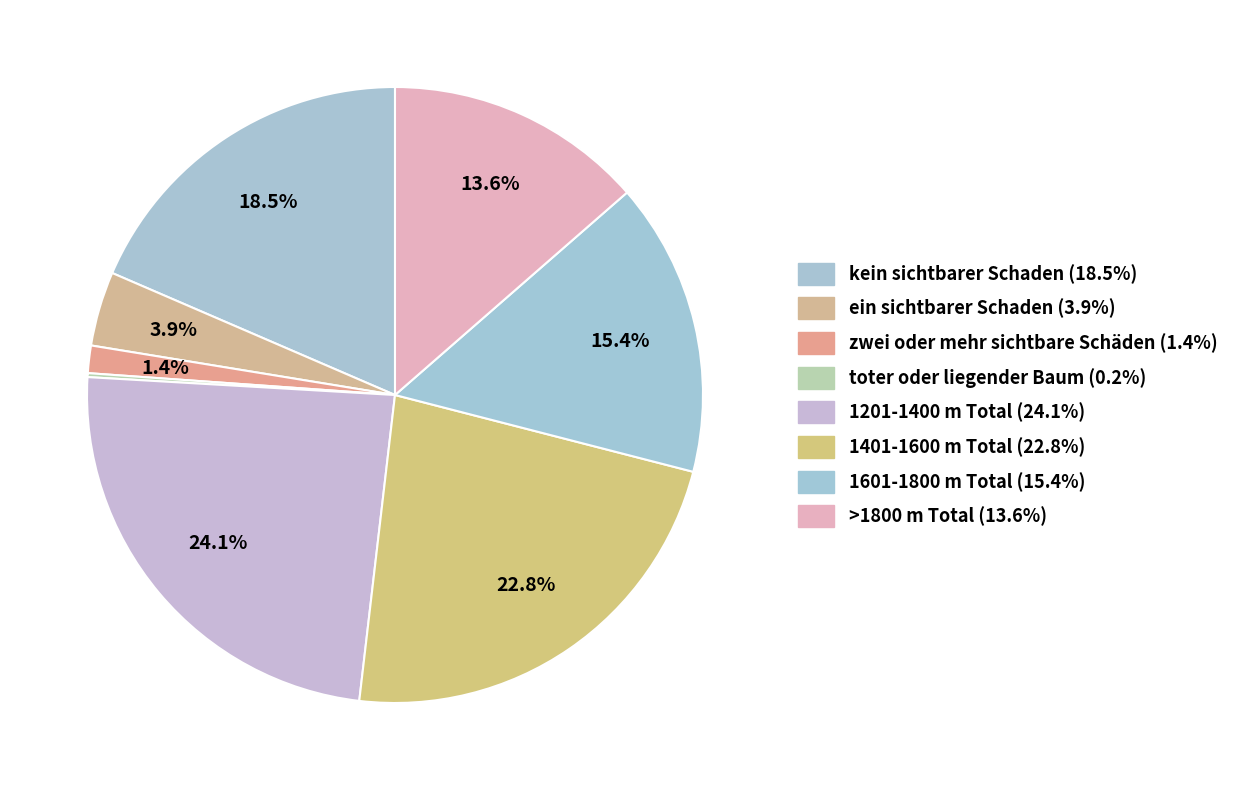

Is the sum of zwei oder mehr sichtbare Schäden and toter oder liegender Baum greater than half?

No